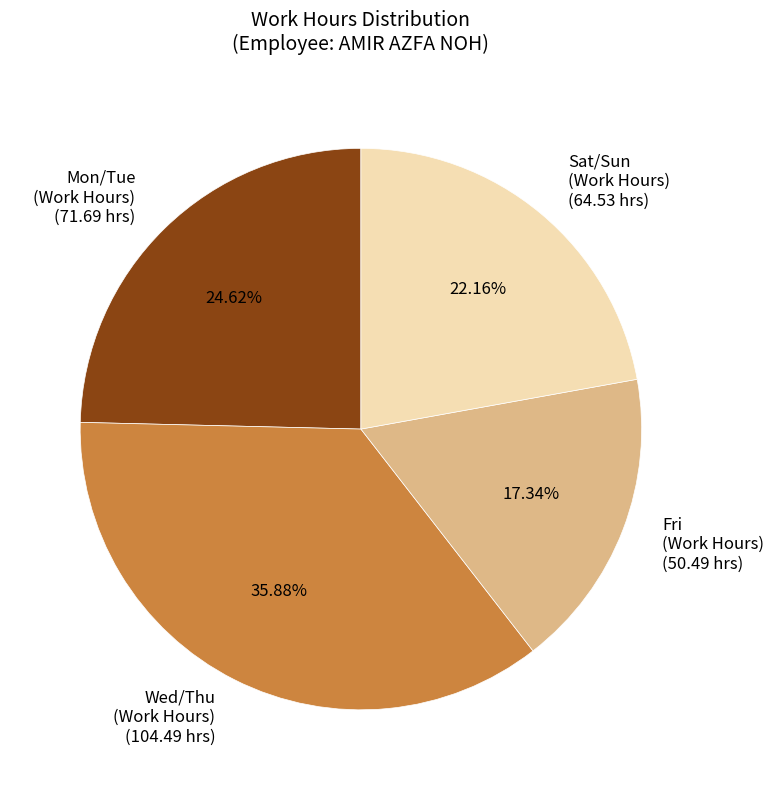

To the nearest percent, what is the average slice percentage?

25%